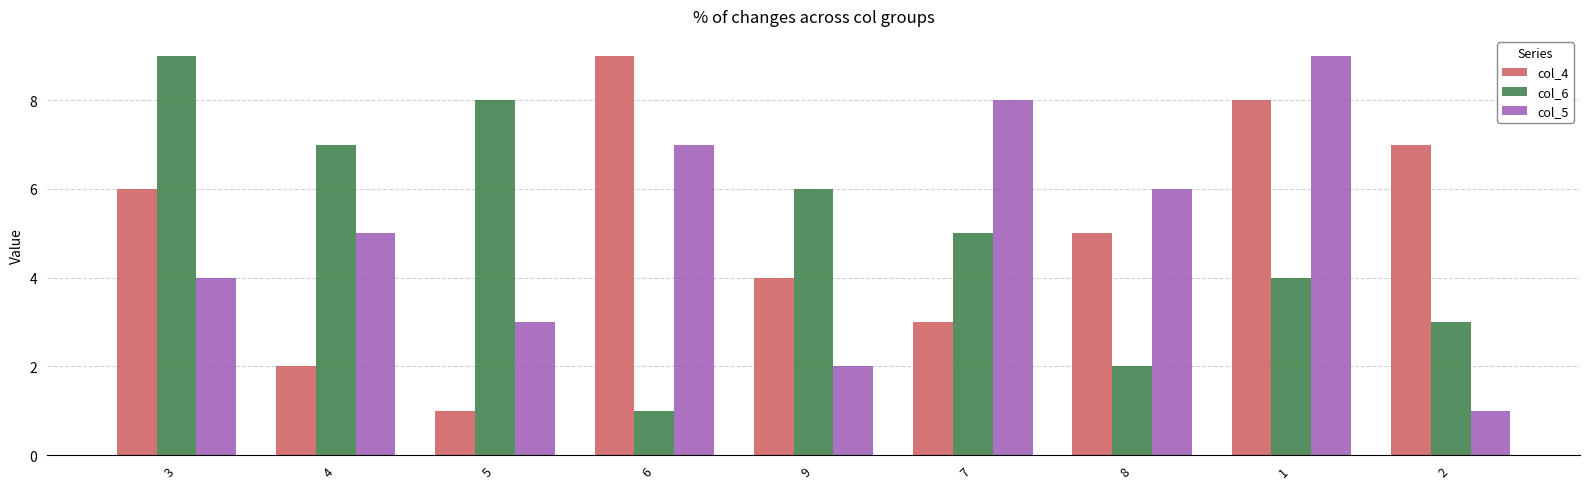

Between 9 and 1, which series saw the biggest shift?

col_5